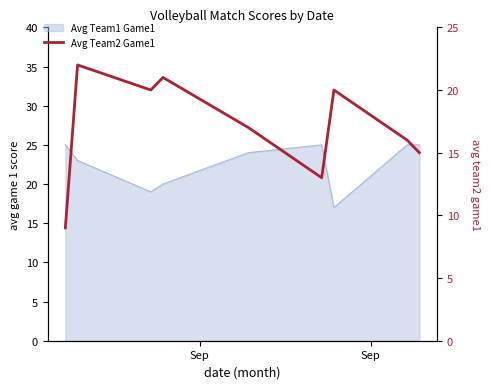

What is the minimum value shown in the chart?

9